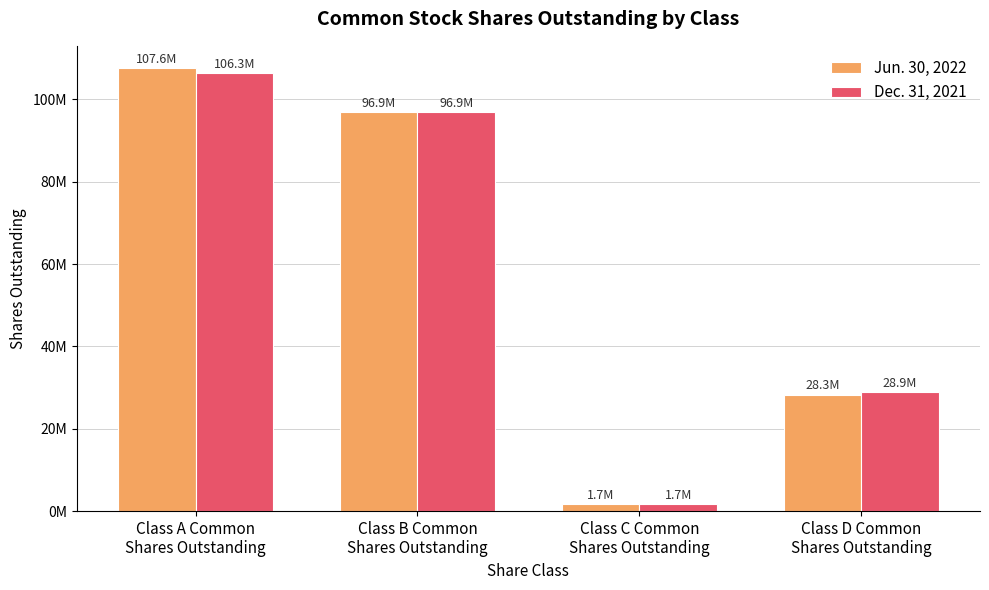

Where is Jun. 30, 2022 nearest to the value 54635260?

Class D Common
Shares Outstanding